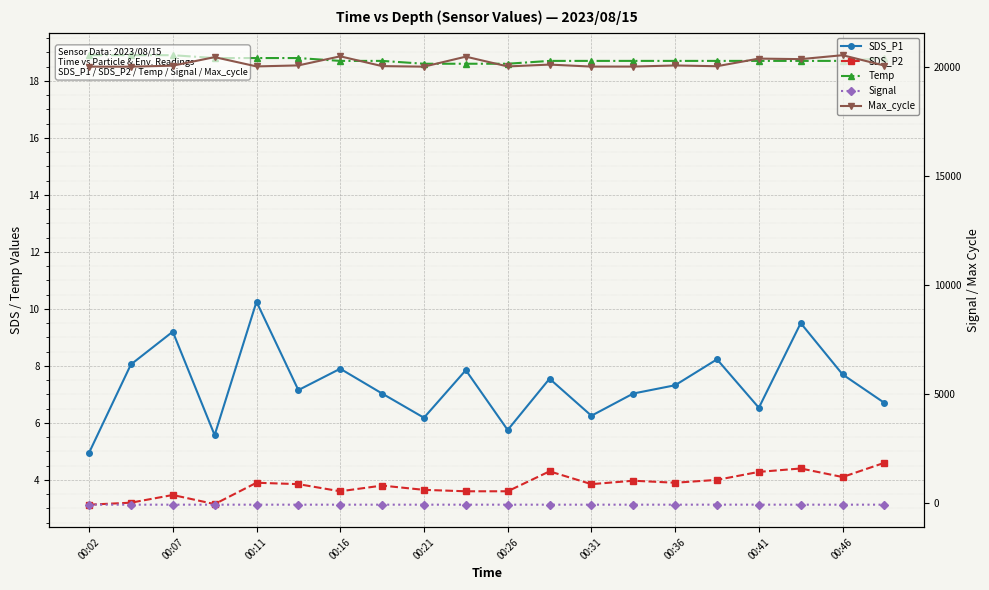

True or false: Signal and SDS_P1 intersect in this chart.

False